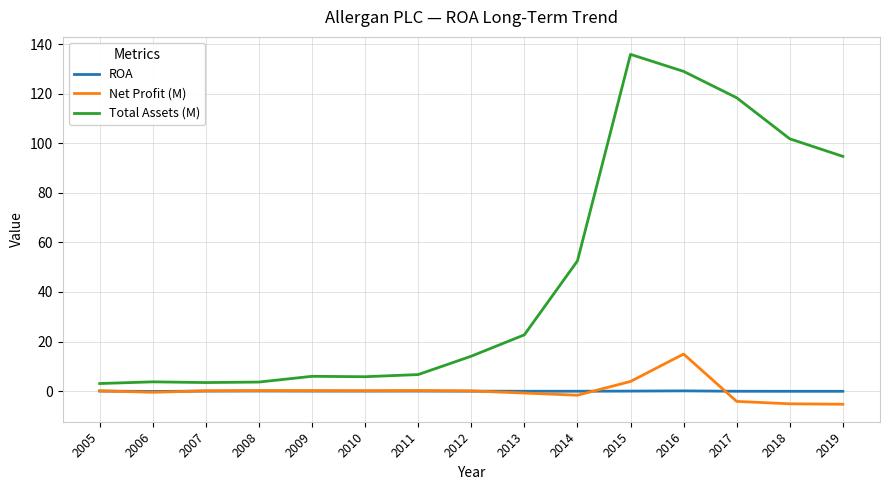

What is the sum of all Total Assets (M) values?

701.5